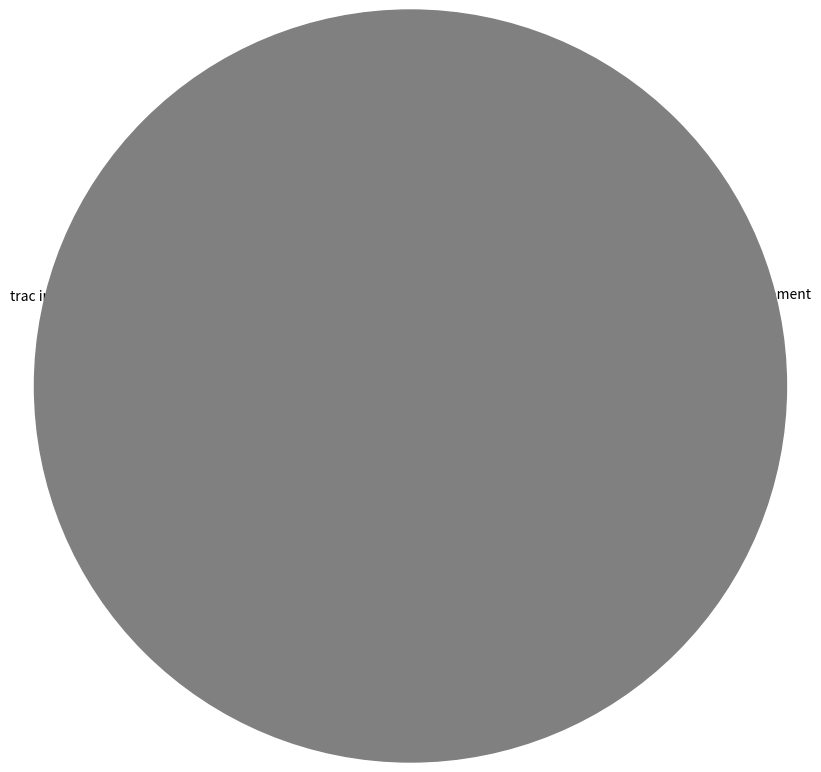

Is it true that Typo in variable assignment is 33% of the pie?

True